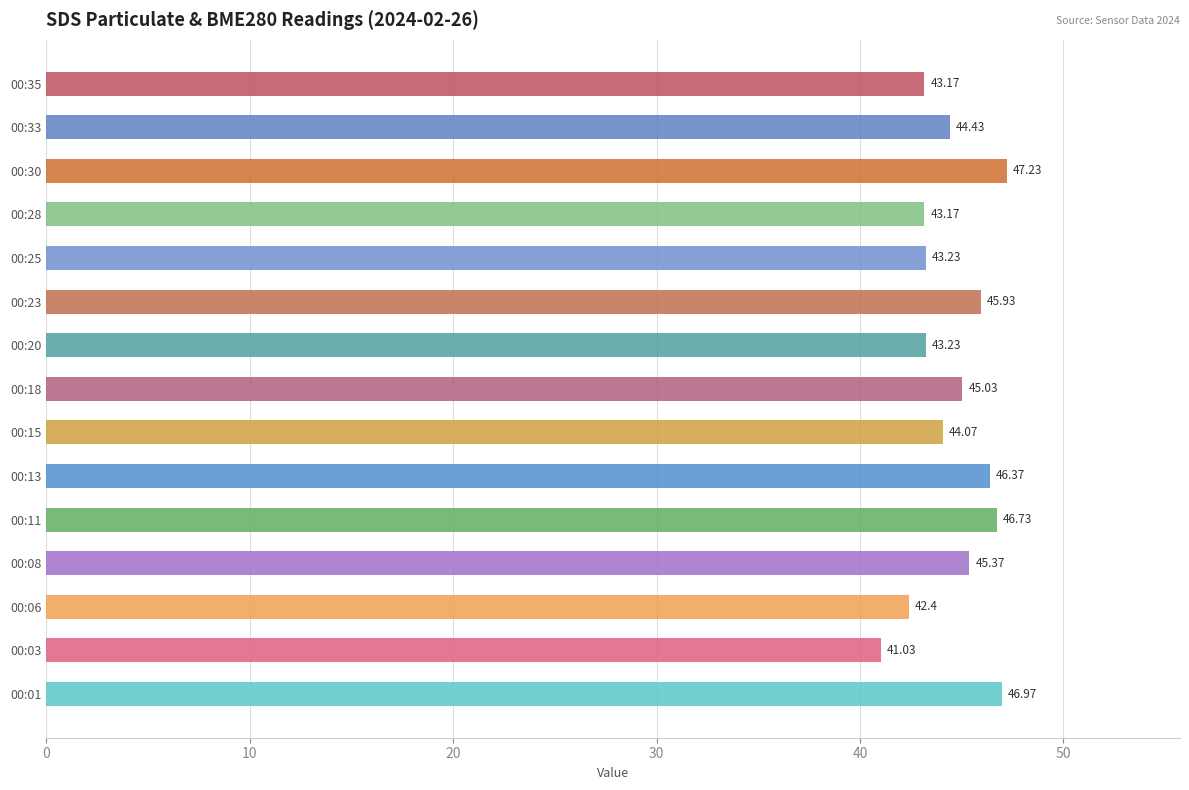

What is the ratio of the value at 00:13 to the value at 00:18?

1.0